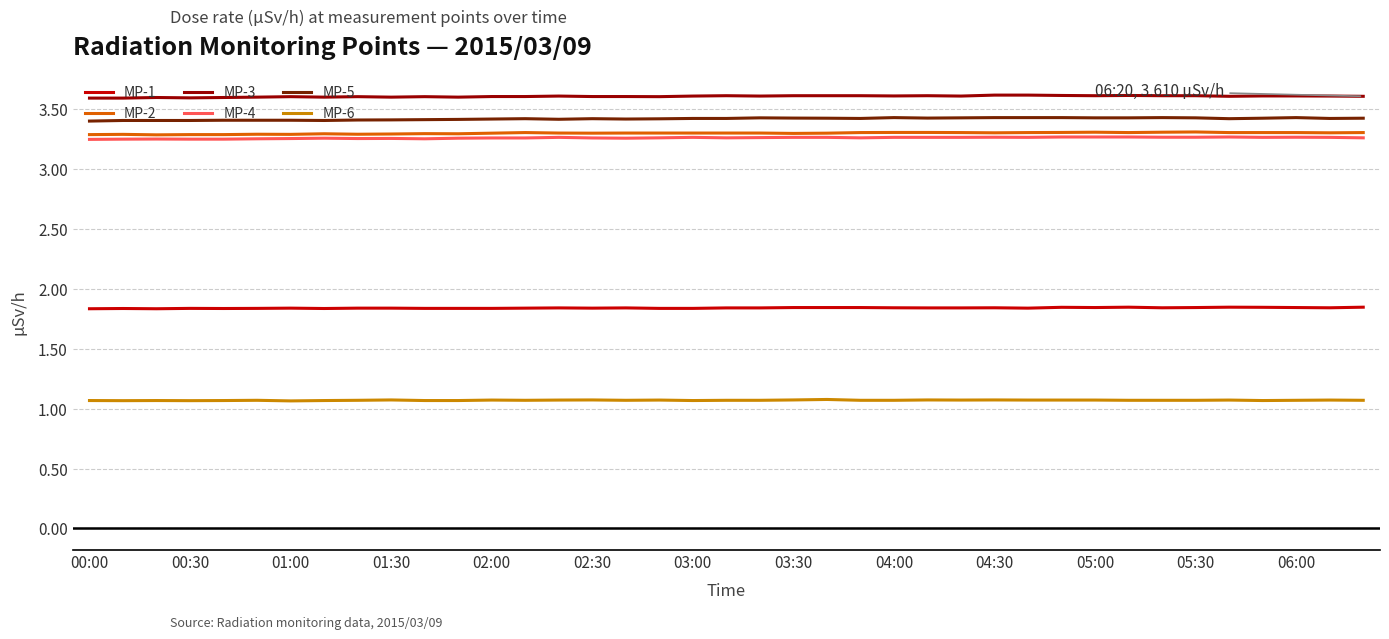

What is the maximum value shown in the chart?

3.6